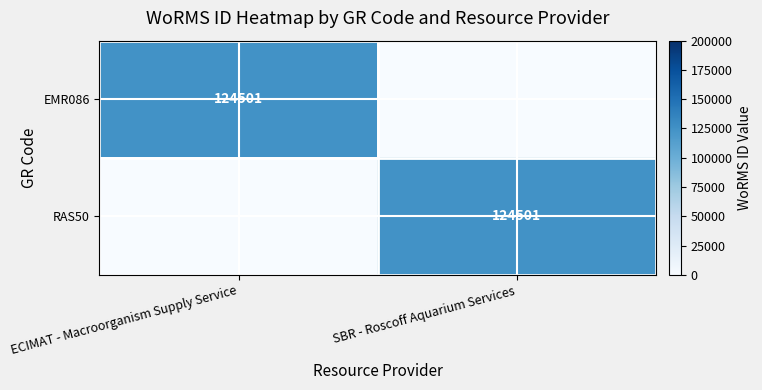

Is it true that EMR086 equals 124501 at ECIMAT - Macroorganism Supply Service?

True